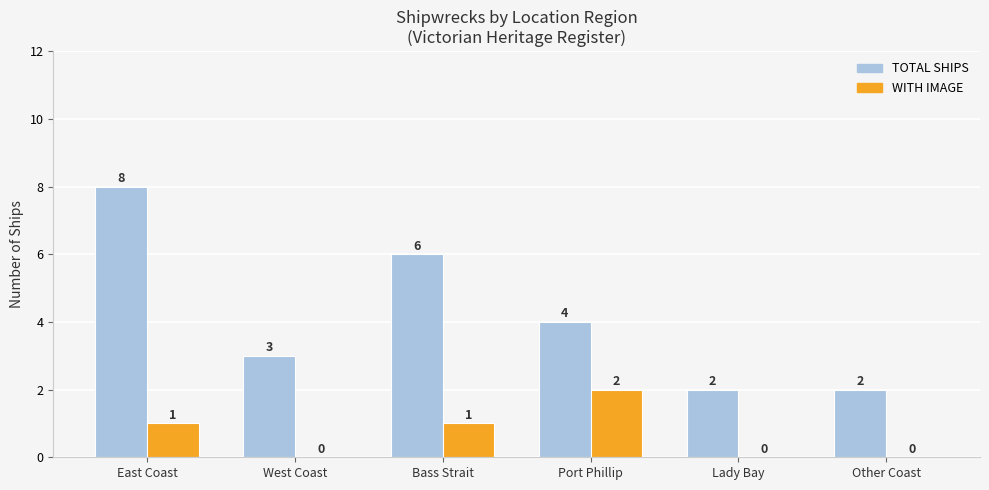

What is the greatest value displayed?

8